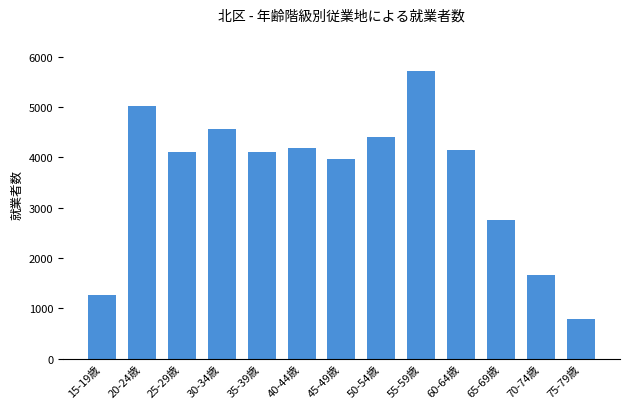

Which category has the highest value across all series?

55-59歳